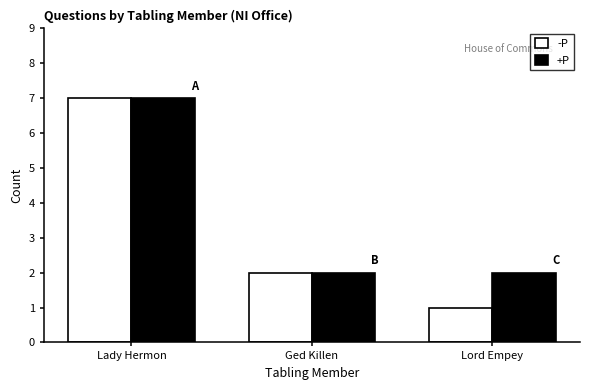

The +P series shows 7 at Lady Hermon. True or false?

True